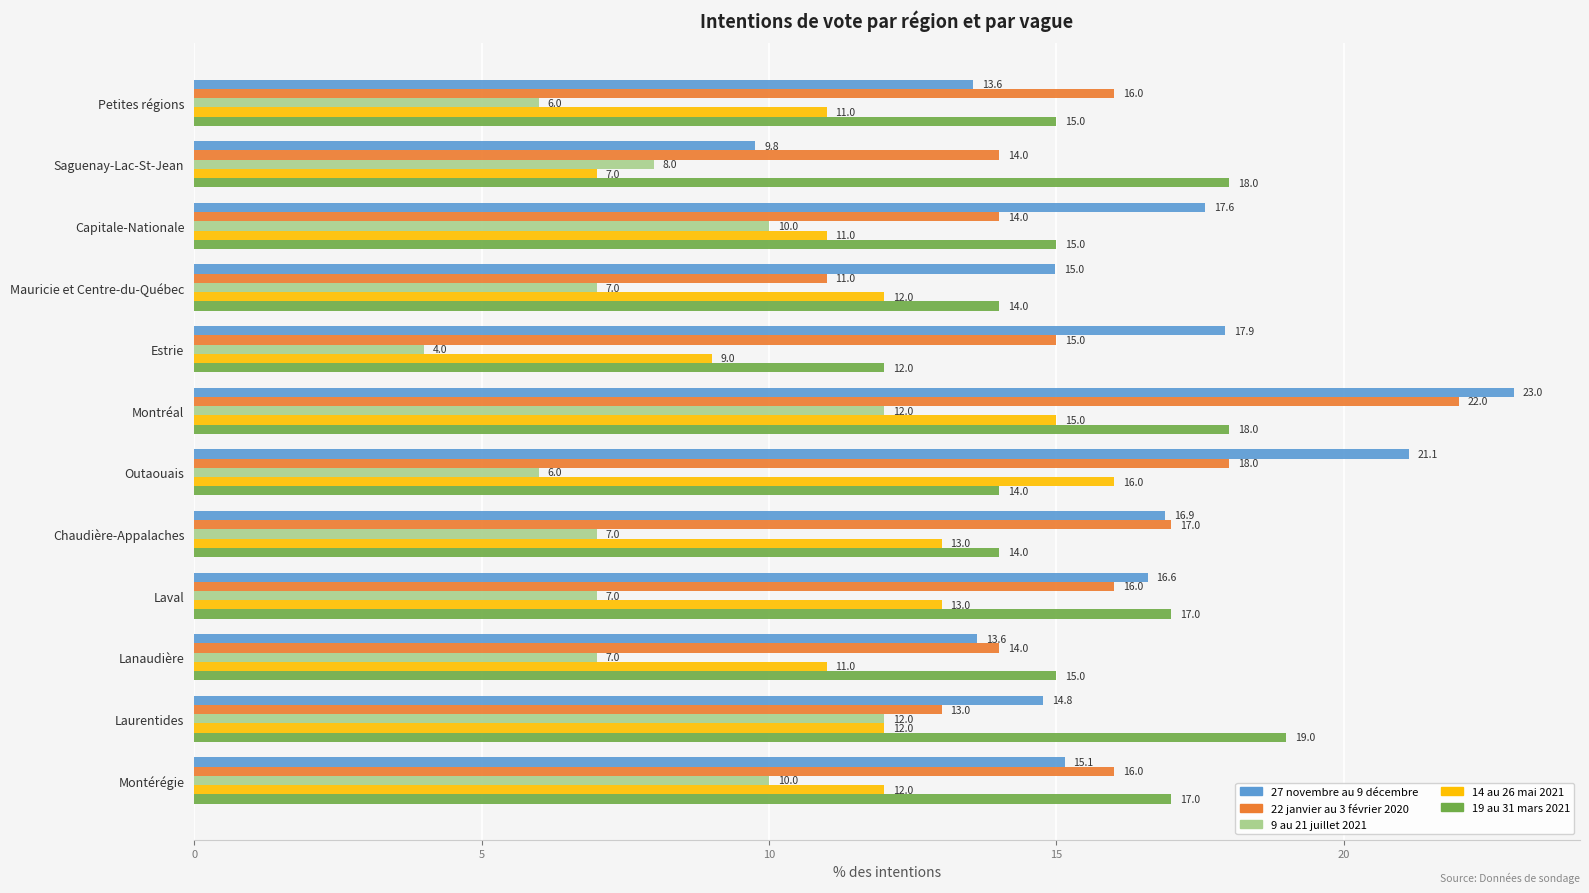

What is the minimum value shown in the chart?

4.0